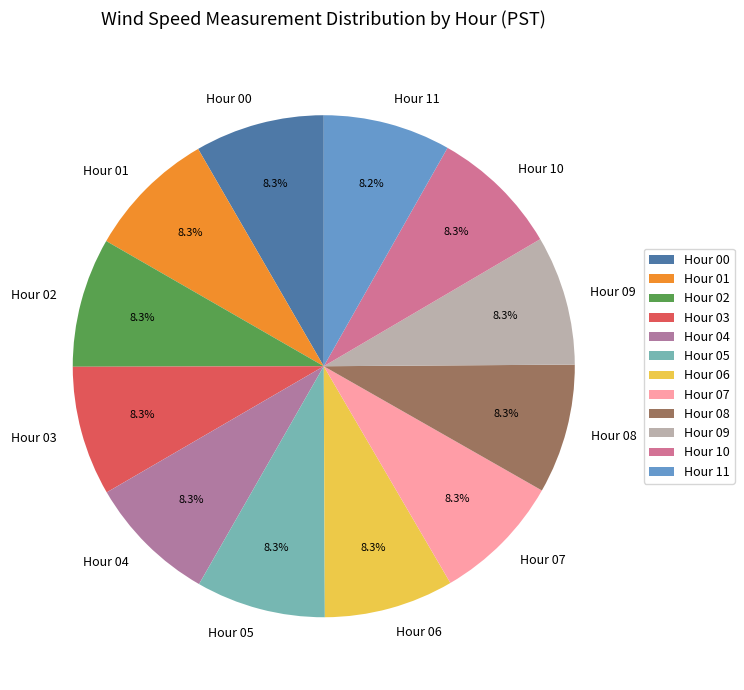

Does any single category account for the majority?

No